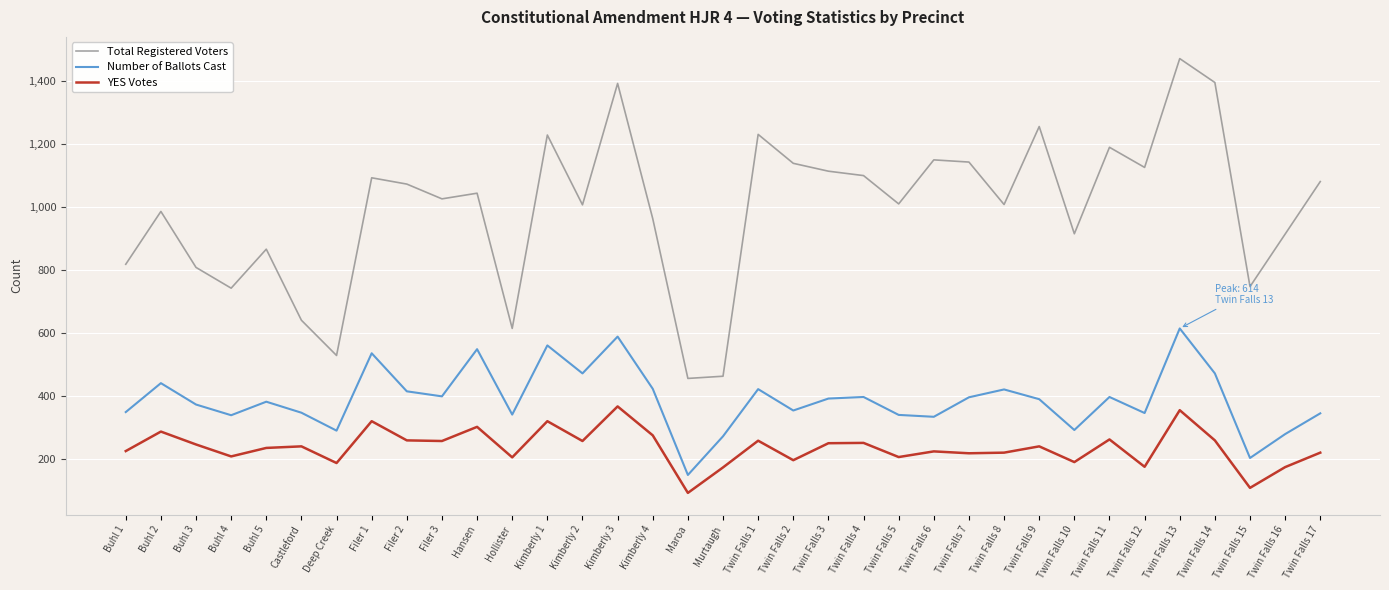

True or false: YES Votes has a value of 189 at Twin Falls 10.

True